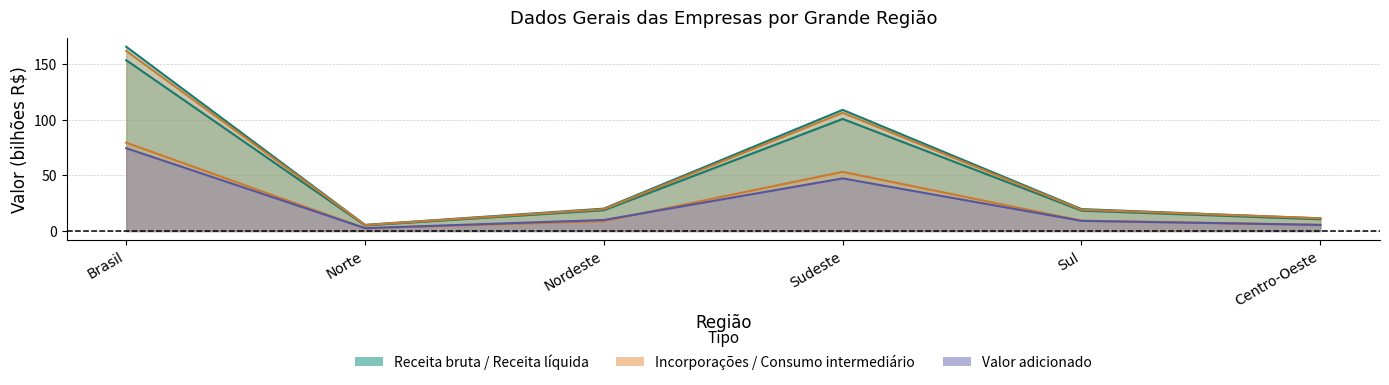

The Valor incorporacoes series shows 19.0 at Centro-Oeste. True or false?

False